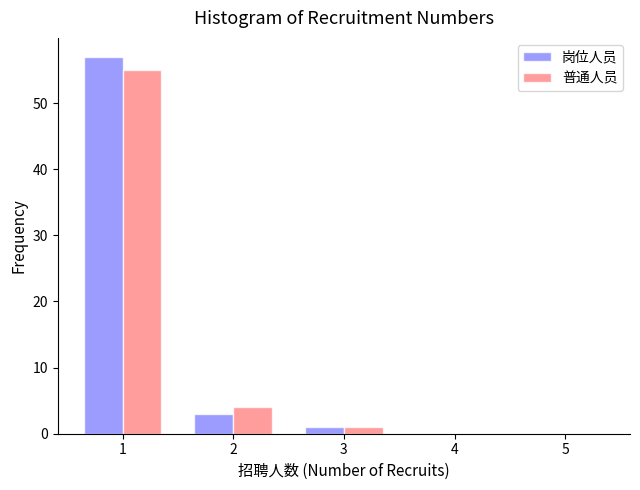

Reading left to right, list every range on the x-axis with the height of the bar of each series over it. The values are not printed on the chart, so give them approximately, as read against the axis.

0.5 to 1.5: 岗位人员=57	普通人员=55
1.5 to 2.5: 岗位人员=3	普通人员=4
2.5 to 3.5: 岗位人员=1	普通人员=1
3.5 to 4.5: 岗位人员=0	普通人员=0
4.5 to 5.5: 岗位人员=0	普通人员=0